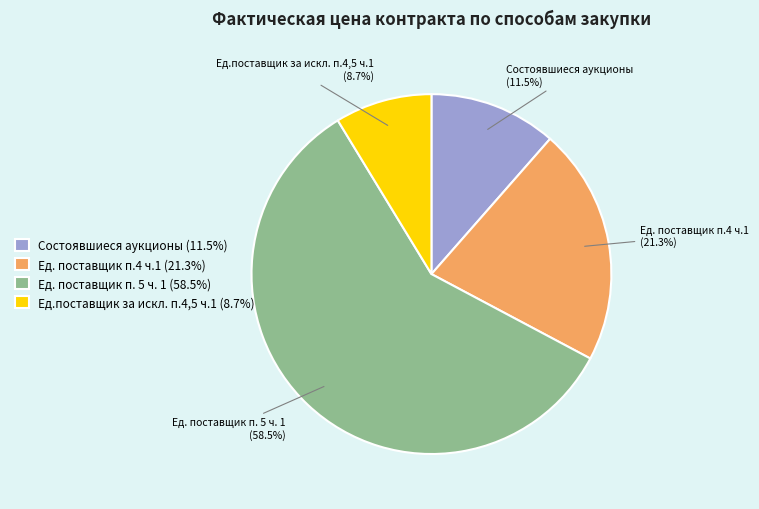

Is the sum of Ед. поставщик п.4 ч.1 and Ед. поставщик п. 5 ч. 1 greater than half?

Yes